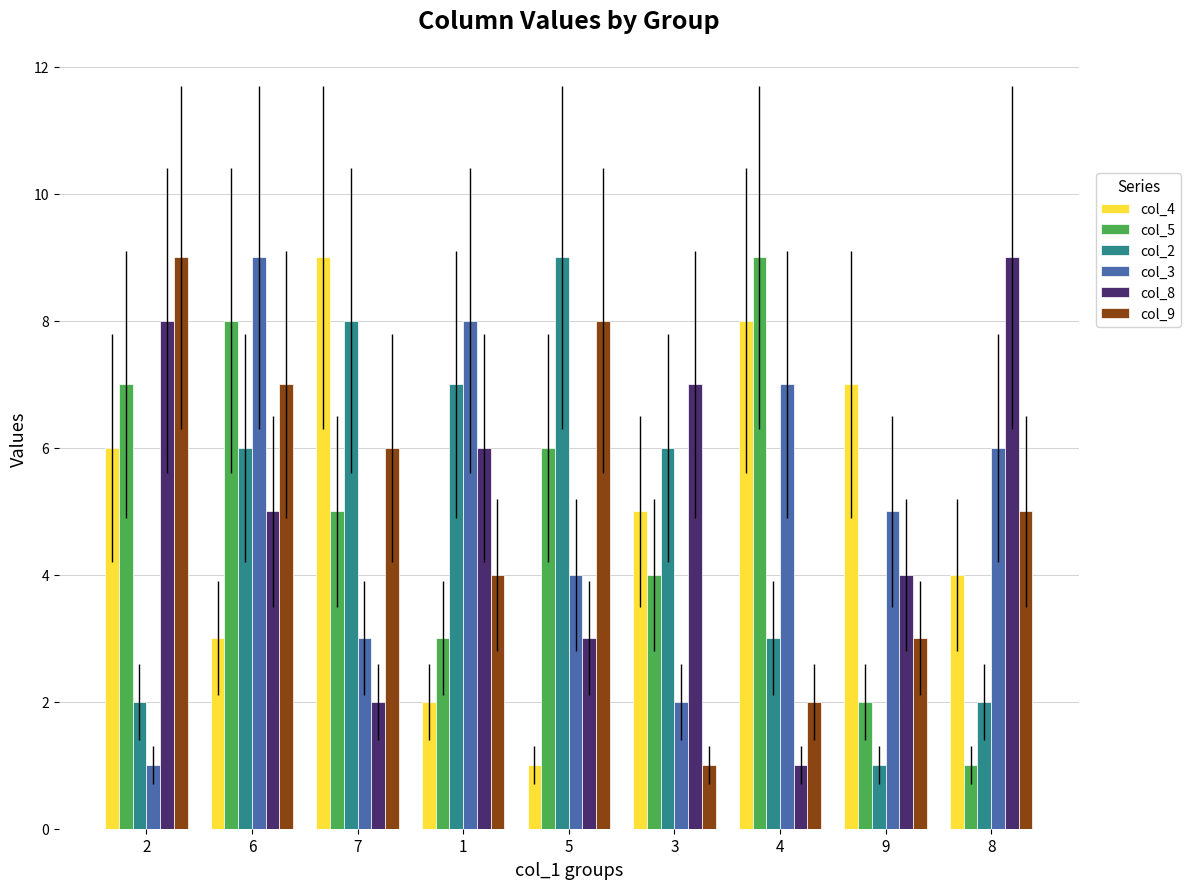

Reading left to right, transcribe all the data shown in this chart.

col_4: 2=6	6=3	7=9	1=2	5=1	3=5	4=8	9=7	8=4
col_5: 2=7	6=8	7=5	1=3	5=6	3=4	4=9	9=2	8=1
col_2: 2=2	6=6	7=8	1=7	5=9	3=6	4=3	9=1	8=2
col_3: 2=1	6=9	7=3	1=8	5=4	3=2	4=7	9=5	8=6
col_8: 2=8	6=5	7=2	1=6	5=3	3=7	4=1	9=4	8=9
col_9: 2=9	6=7	7=6	1=4	5=8	3=1	4=2	9=3	8=5